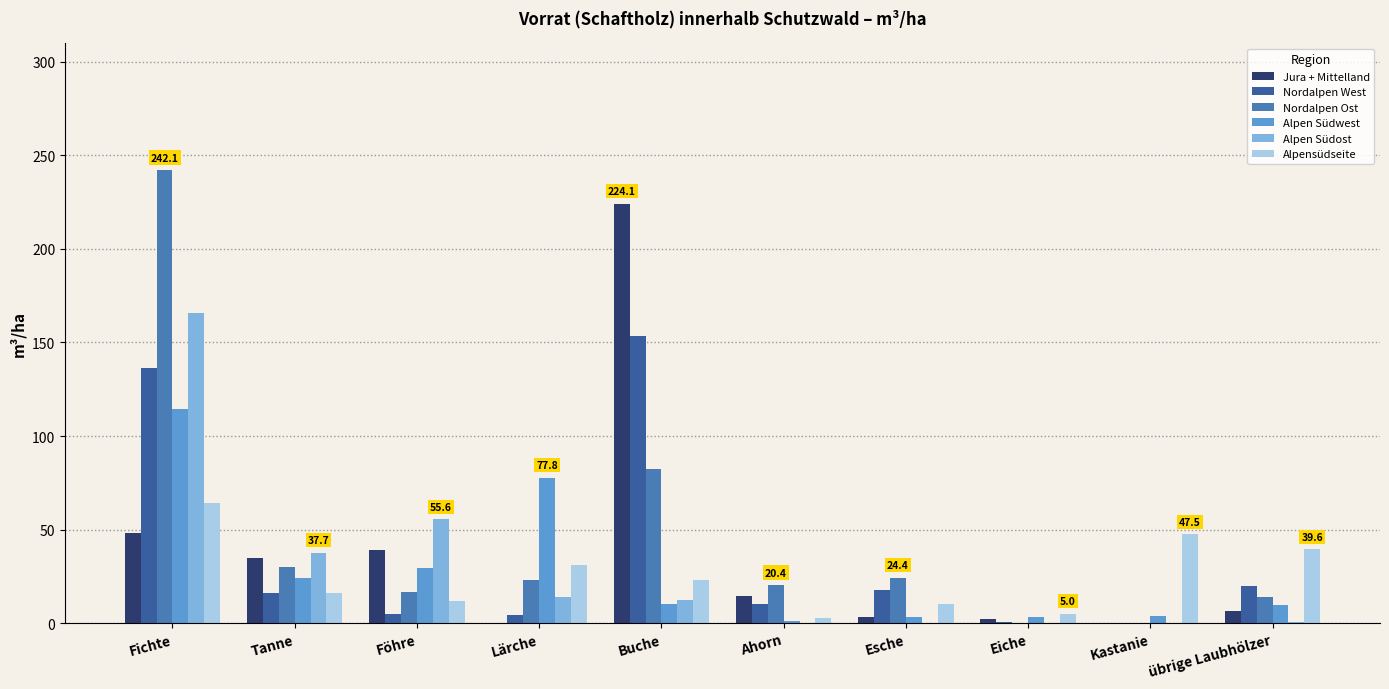

How many data points does each series have?

10